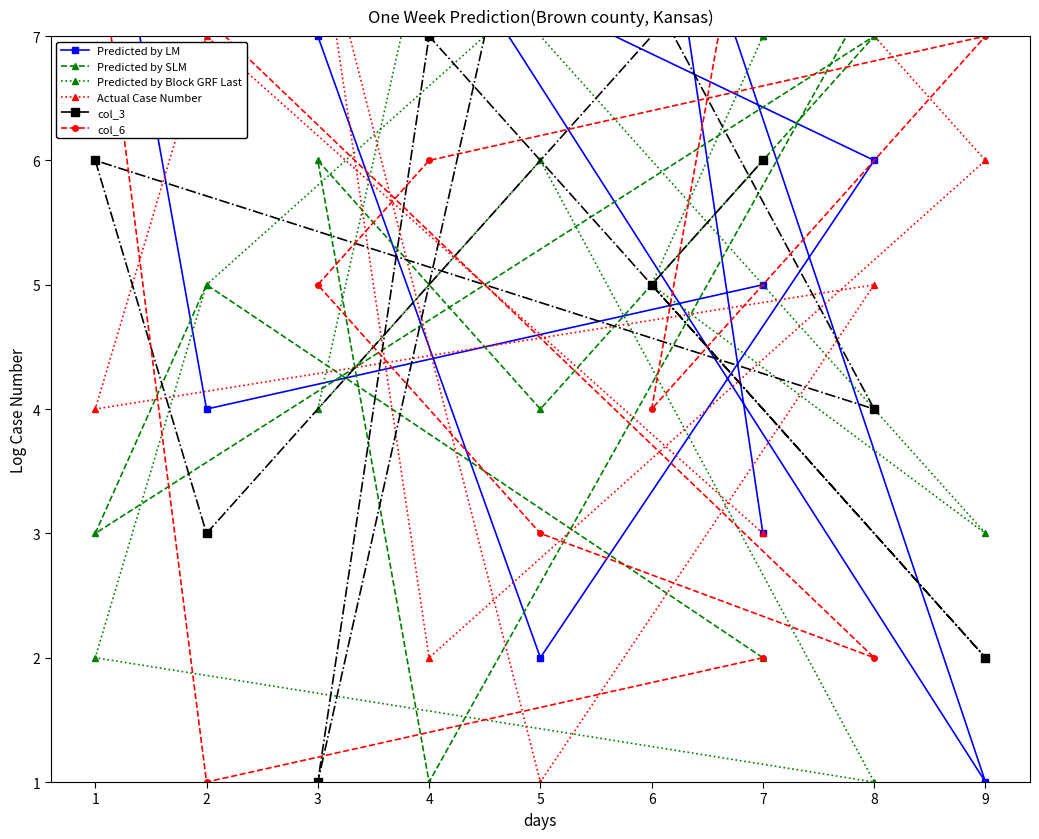

Is the value of col_6 at 5 greater than the value of Actual Case Number at 1?

No